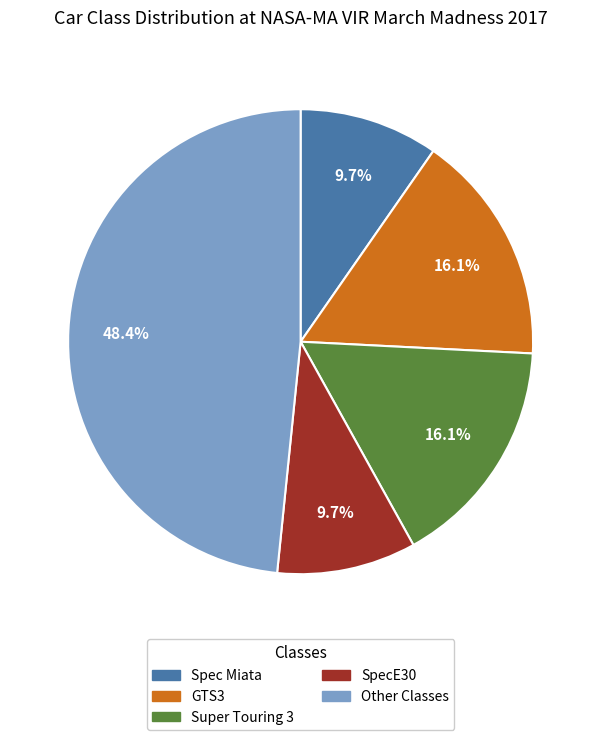

Does any single category account for the majority?

No